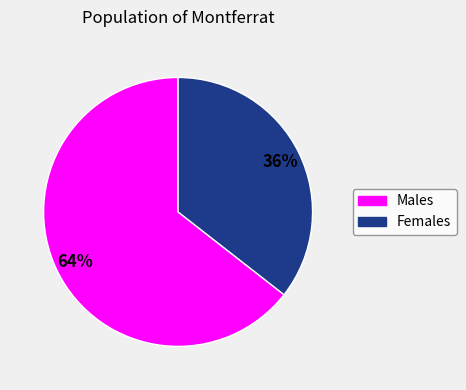

To the nearest percent, what is the average slice percentage?

50%